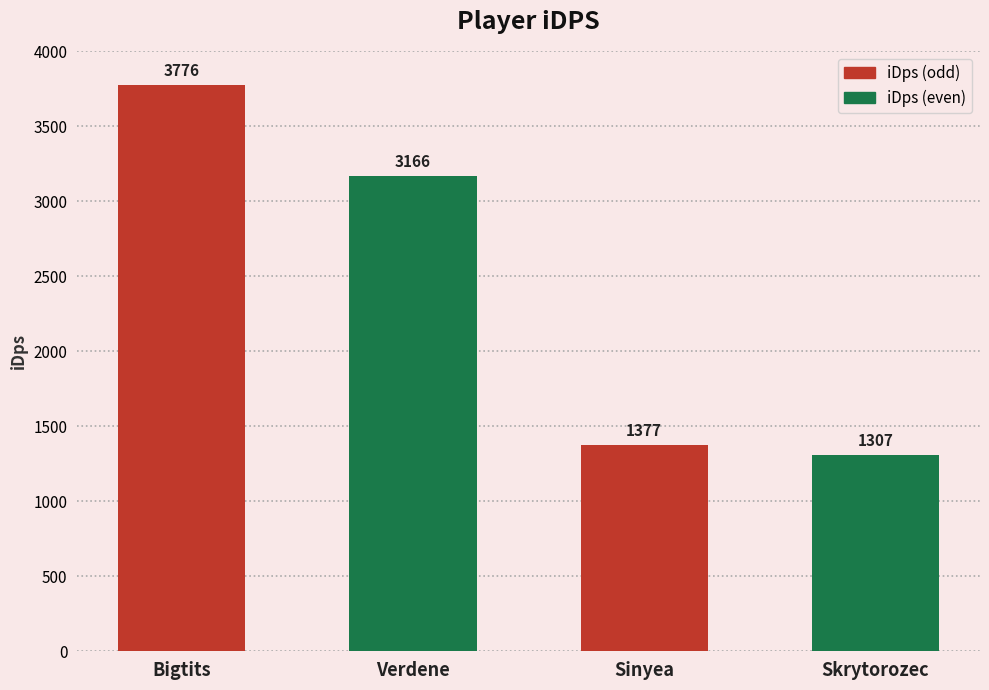

List the labels in order of value, largest first.

Bigtits, Verdene, Sinyea, Skrytorozec